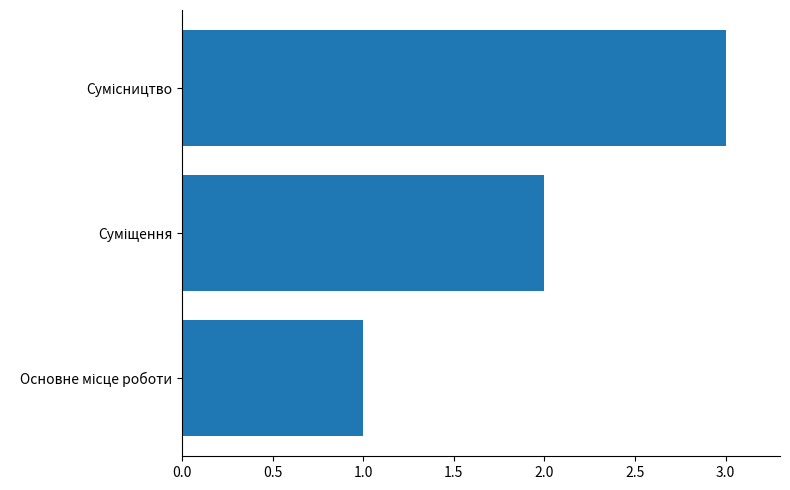

What is the greatest value displayed?

3